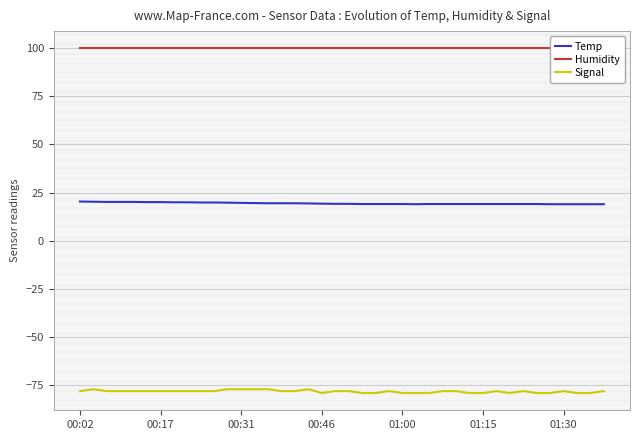

What is the highest value of the Temp series?

20.4